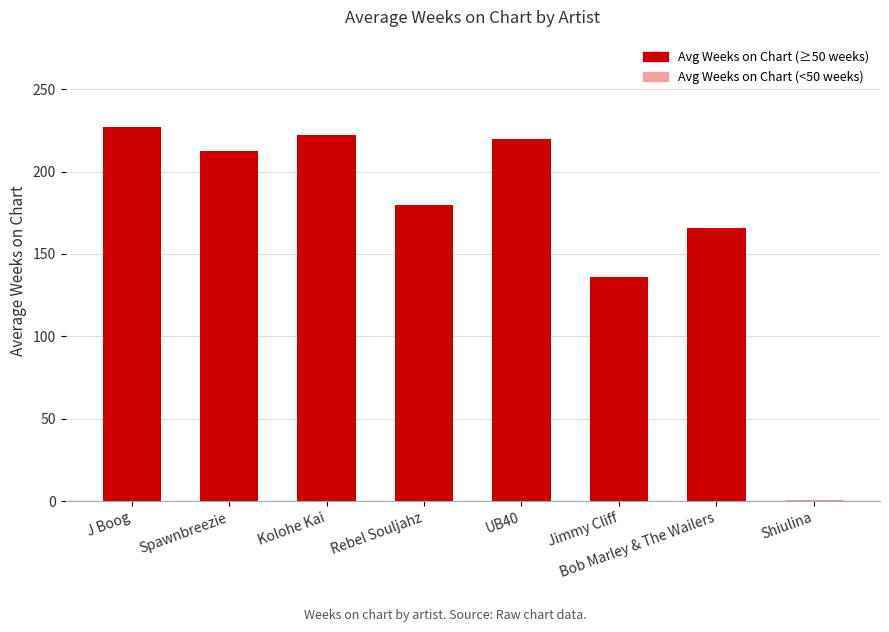

True or false: the data shows 1.0 at Shiulina.

True